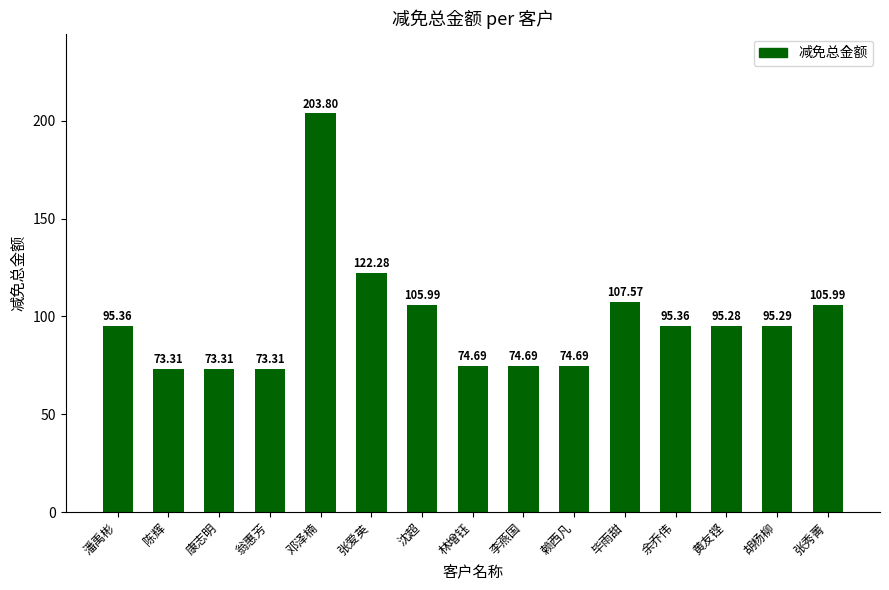

Which category has the highest value across all series?

邓泽楠